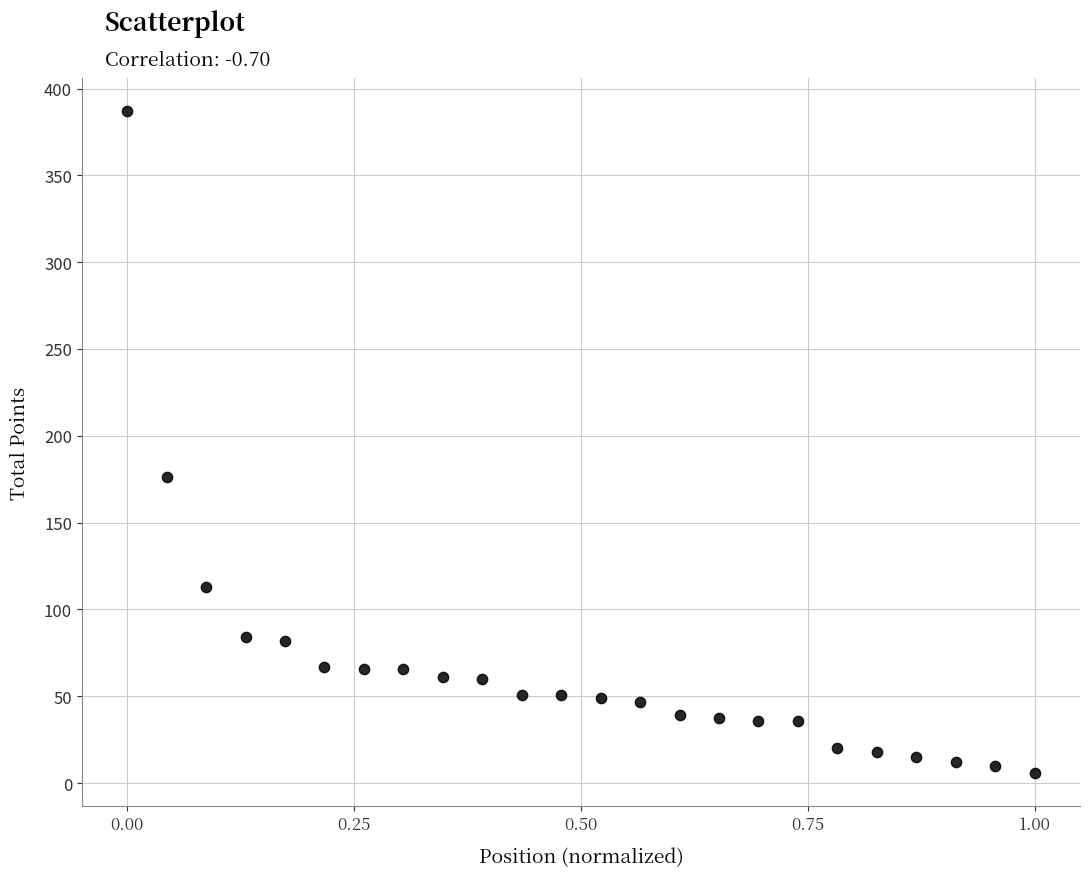

What is the range of Y values (max minus min)?

381.0